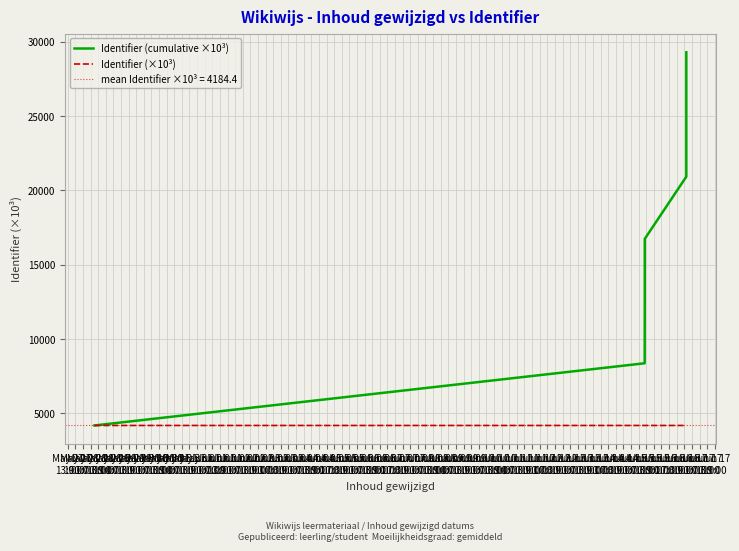

True or false: Identifier (×10³) and Identifier (cumulative ×10³) intersect in this chart.

False